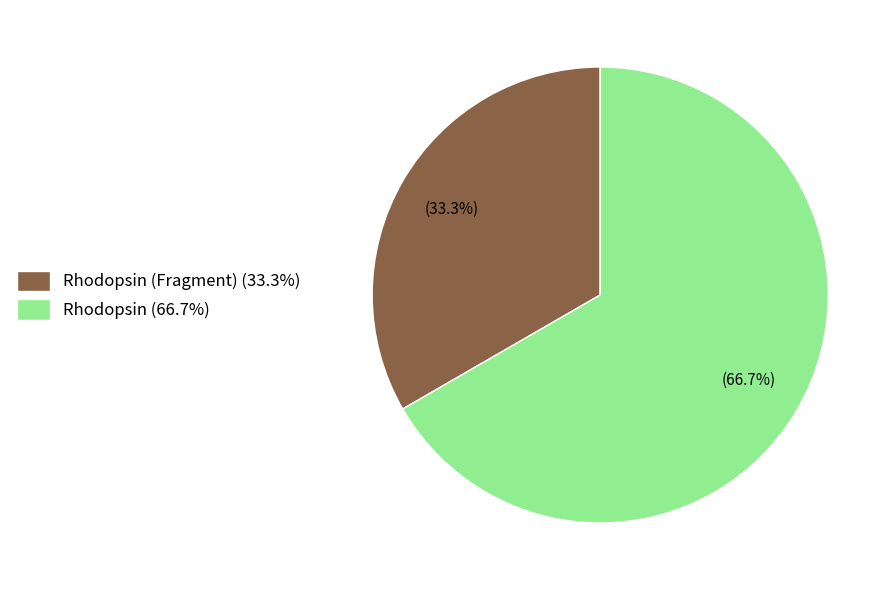

Is there any slice that represents more than half of the pie?

Yes